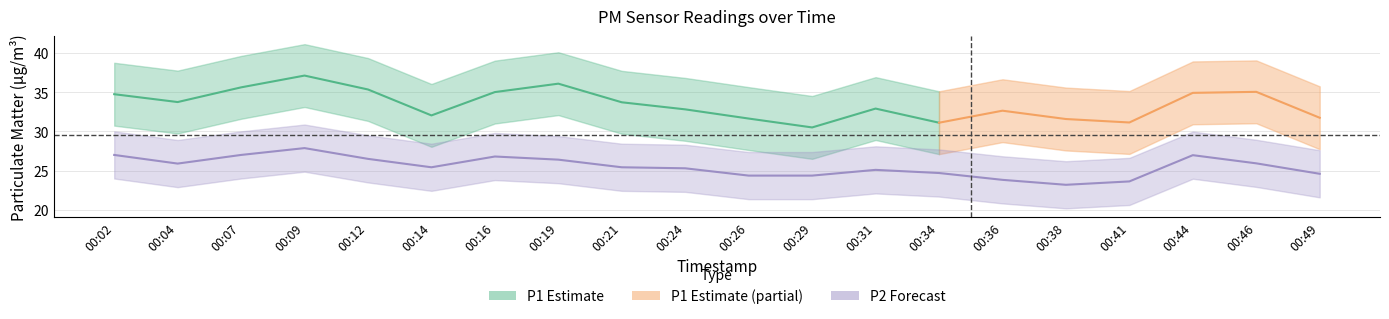

Which has a higher value, 00:41 or 00:24?

00:24